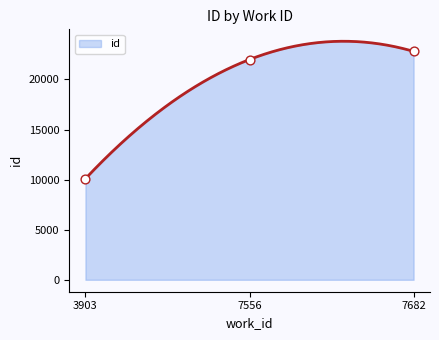

Approximately how many times larger is the value at 7556 compared to 7682?

1.0